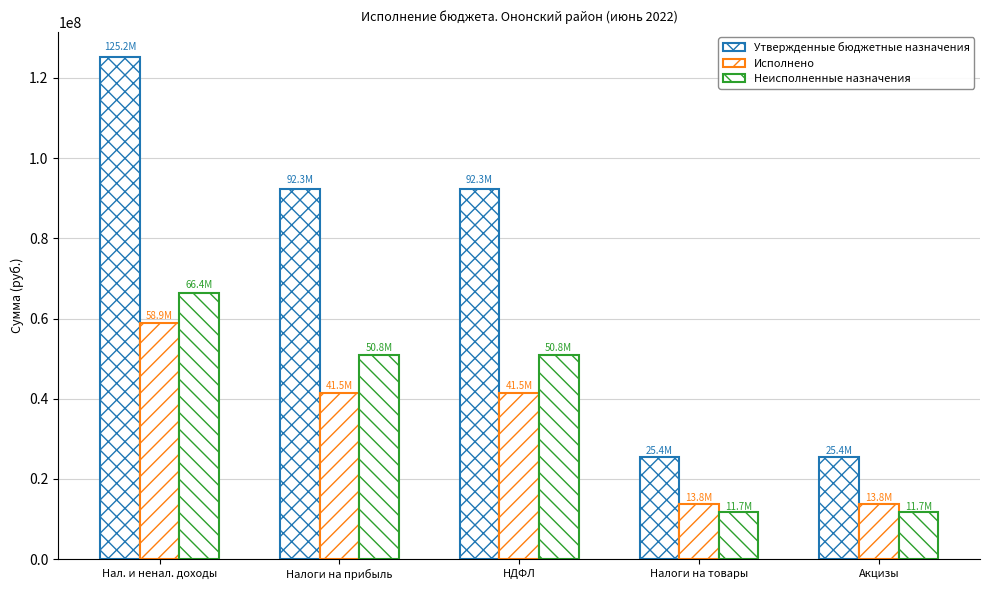

Are the bars grouped side by side (vs. stacked)?

Yes